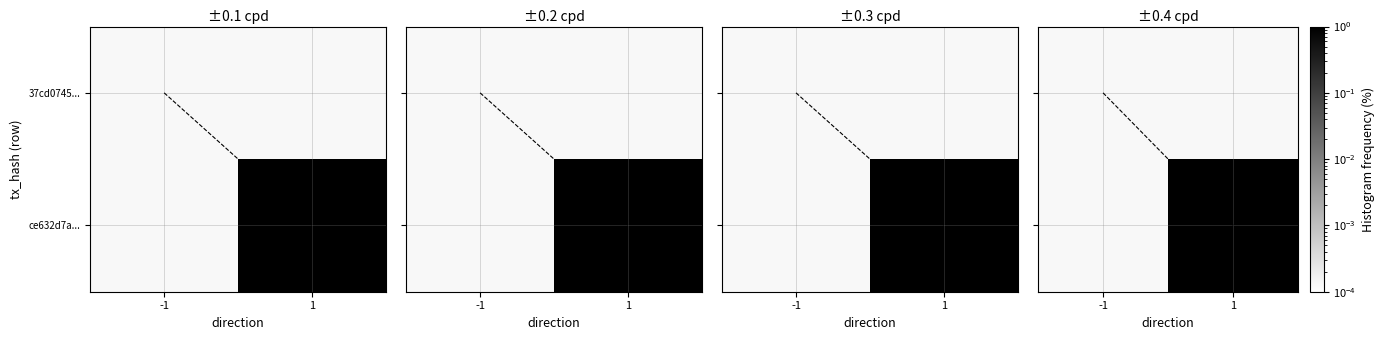

True or false: ce632d7a... has a value of 100.0 at 1.

True